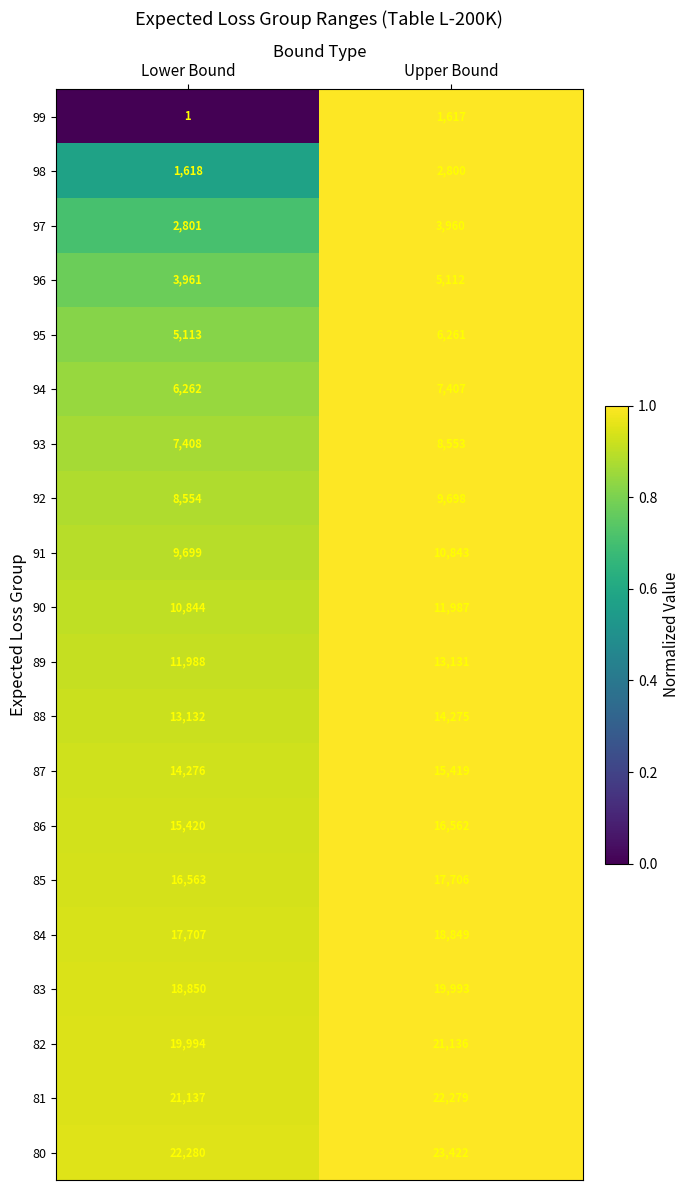

Which label corresponds to the smallest value in the chart?

Lower Bound